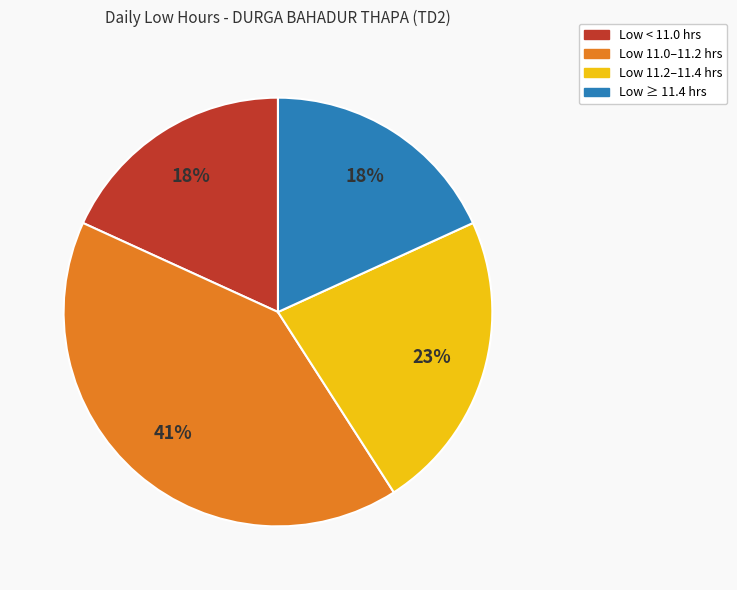

To the nearest percent, what is the average slice percentage?

25%